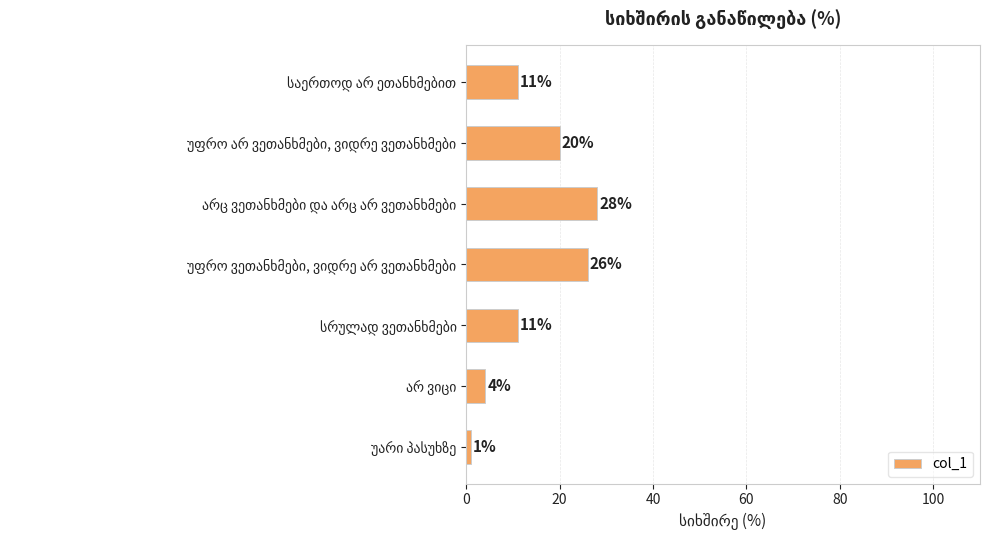

What is the value of the 3rd bar from the top?

28